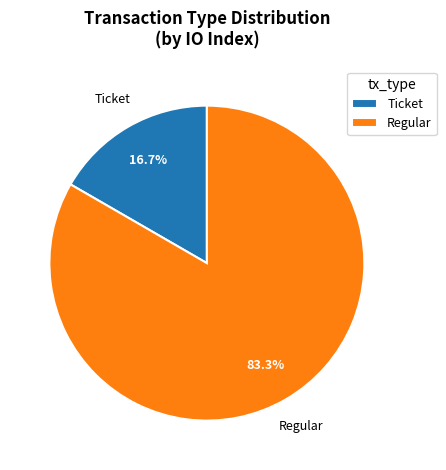

Which slice is the largest?

Regular